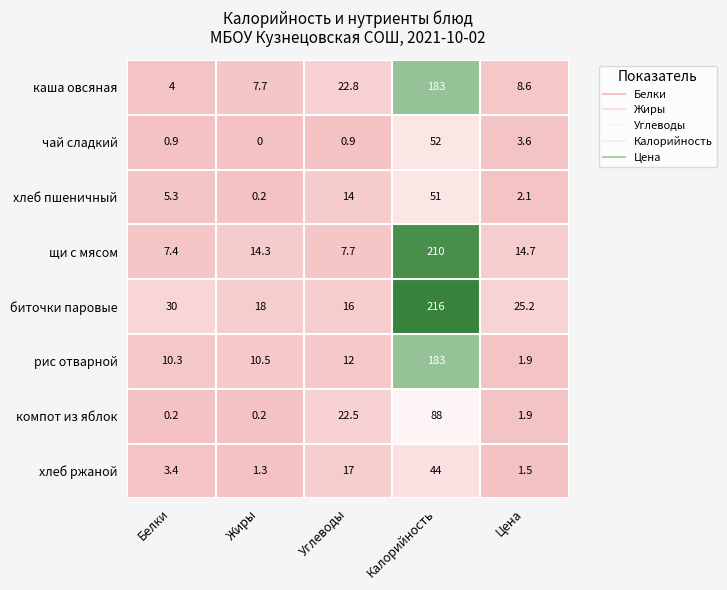

Which category has the highest value across all series?

Калорийность